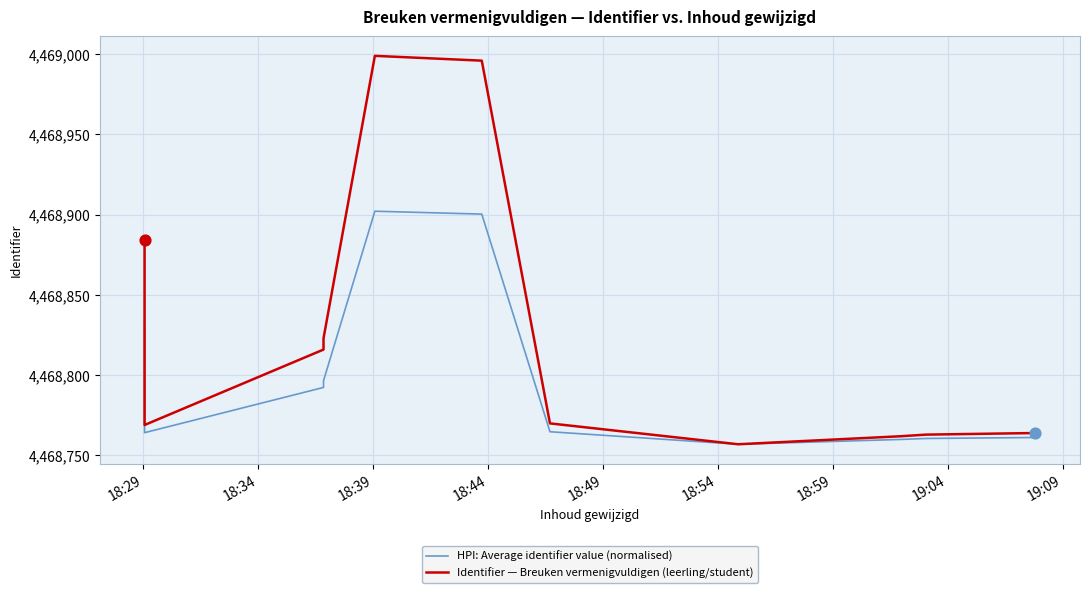

Which series has the largest total across all categories?

Identifier — Breuken vermenigvuldigen (leerling/student)